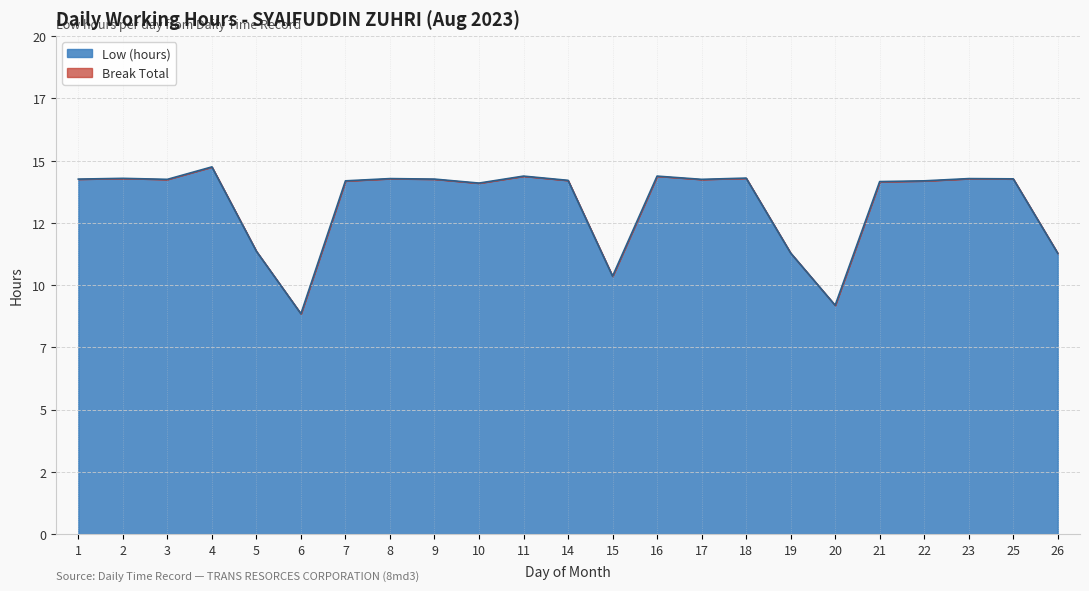

The value at 19 is 19.7. True or false?

False